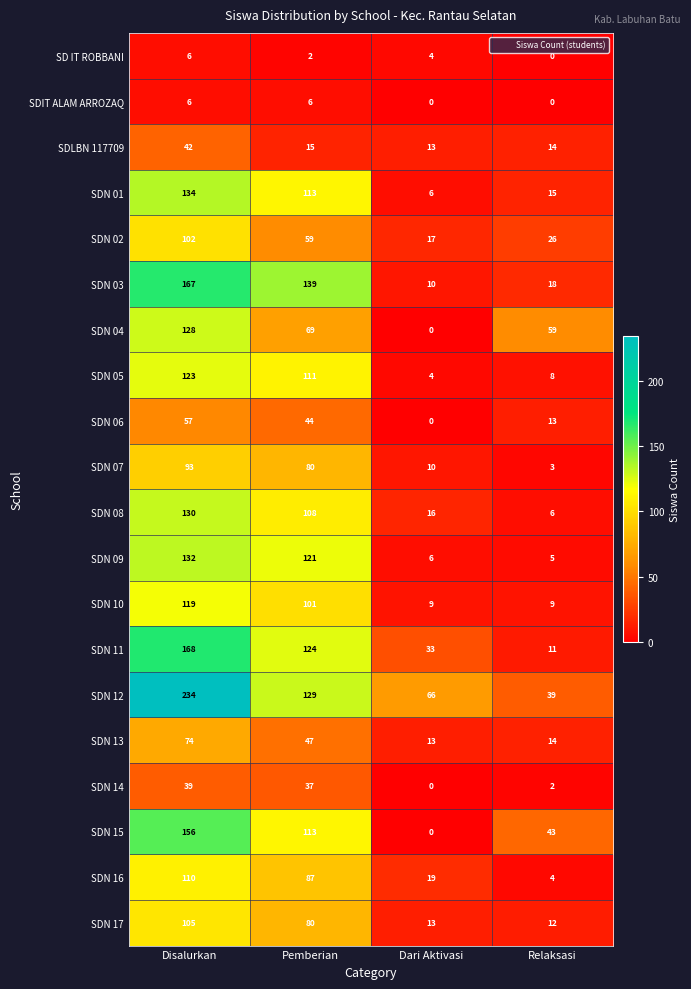

Which series changed the most between Pemberian and Relaksasi?

SDN 03